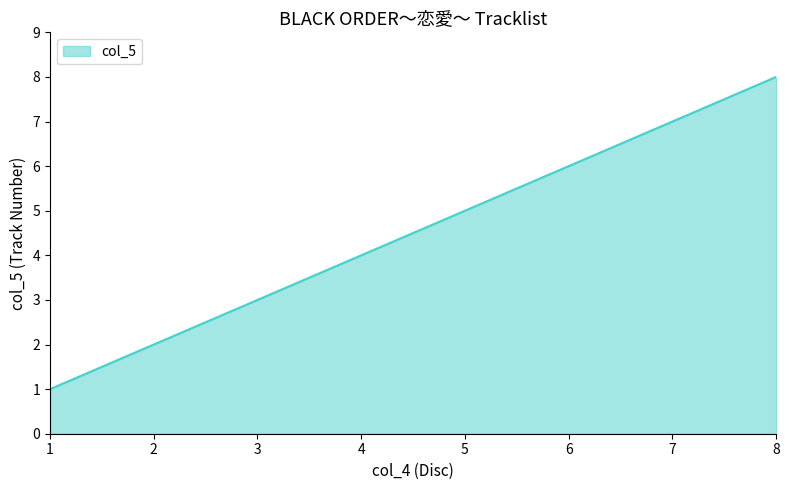

Read the value at 1.

1